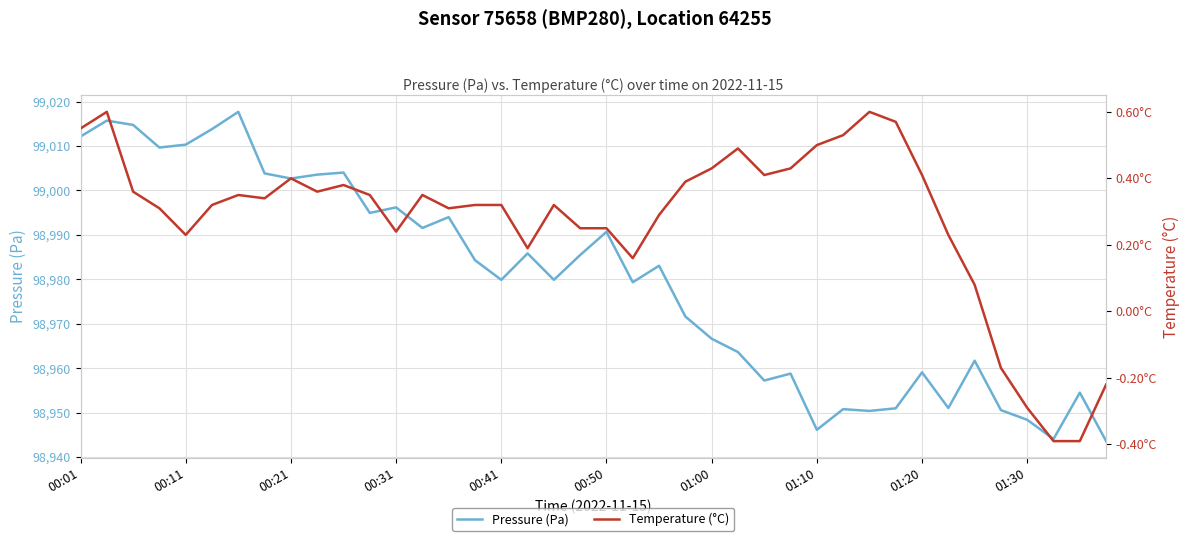

What is the difference between the highest and lowest values at 22?

98982.8